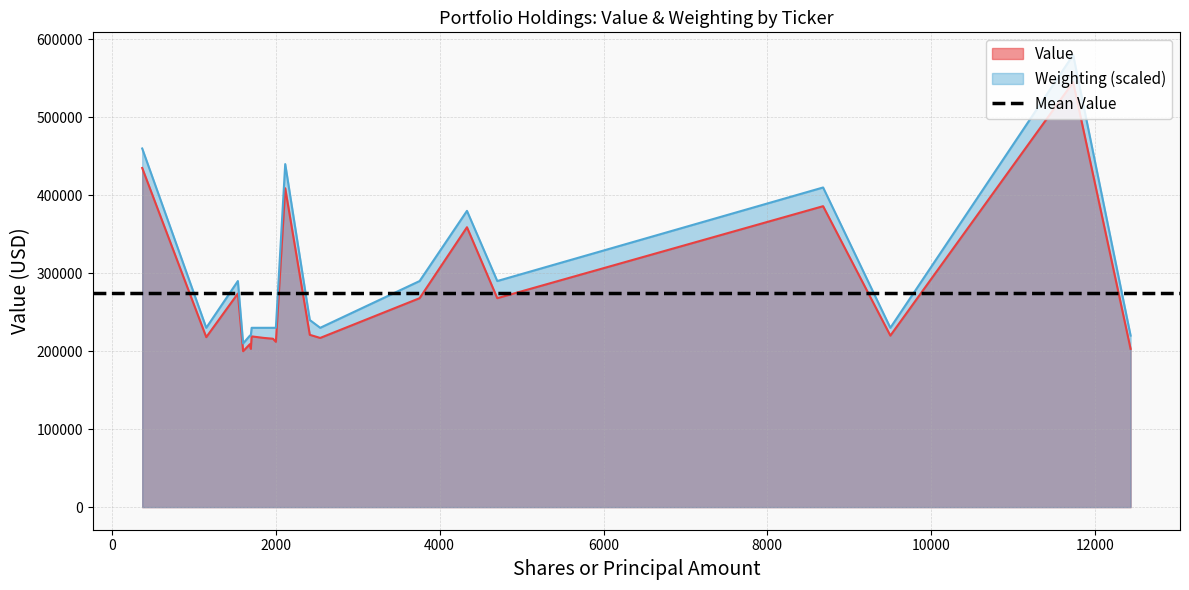

What position from the left is NUAN?

18